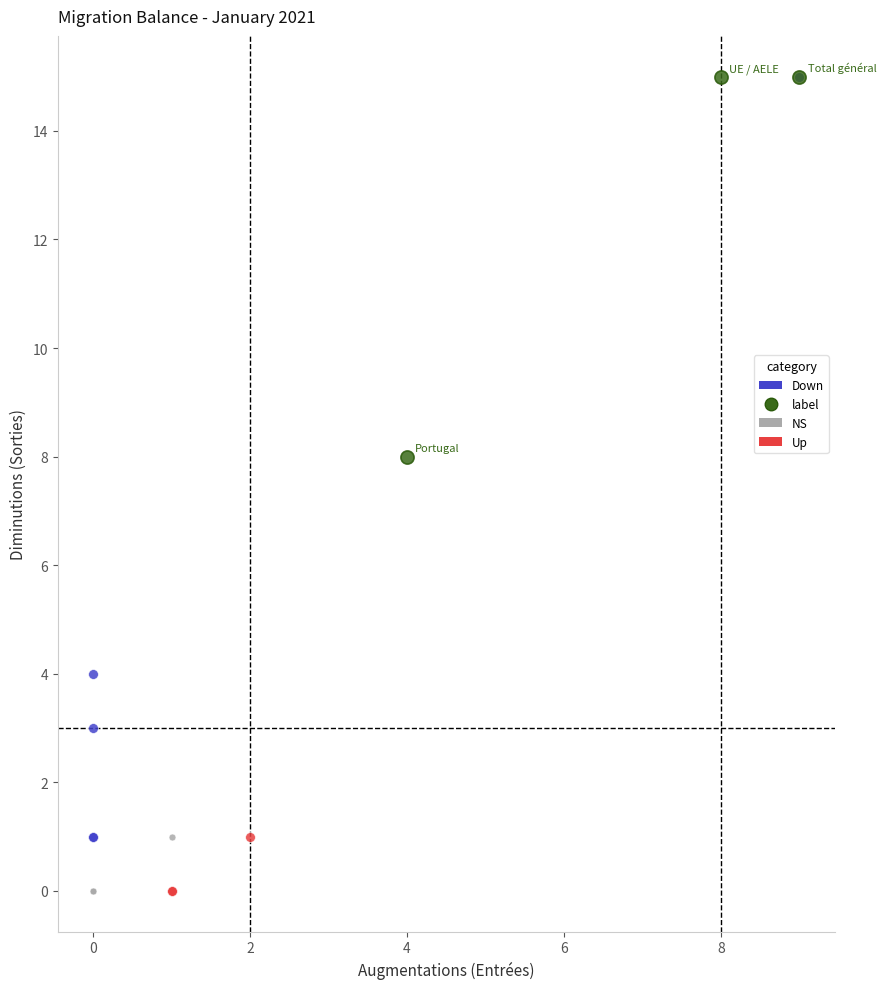

Which series has the largest Y range (max minus min)?

Down